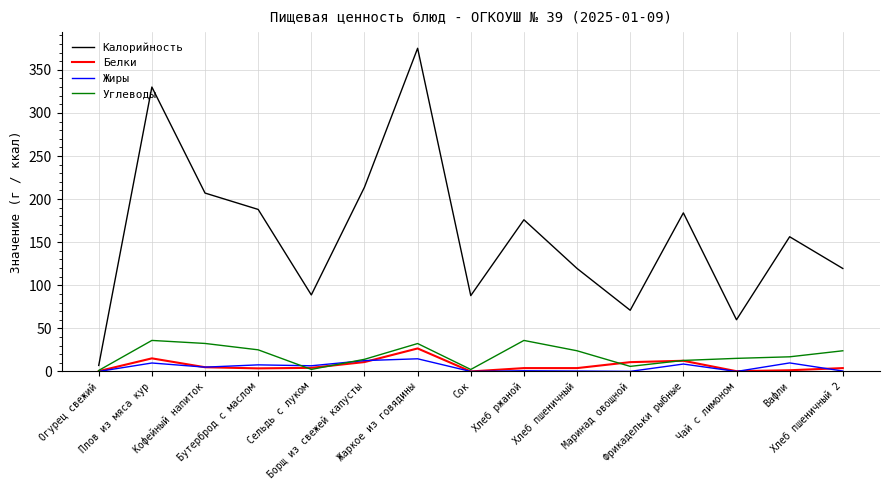

What is the difference between the second highest and minimum values in the Углеводы series?

34.8